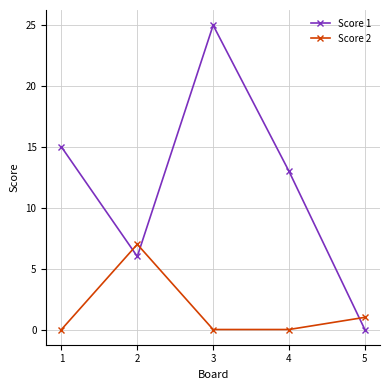

Does the chart display data point markers on the line(s)?

Yes